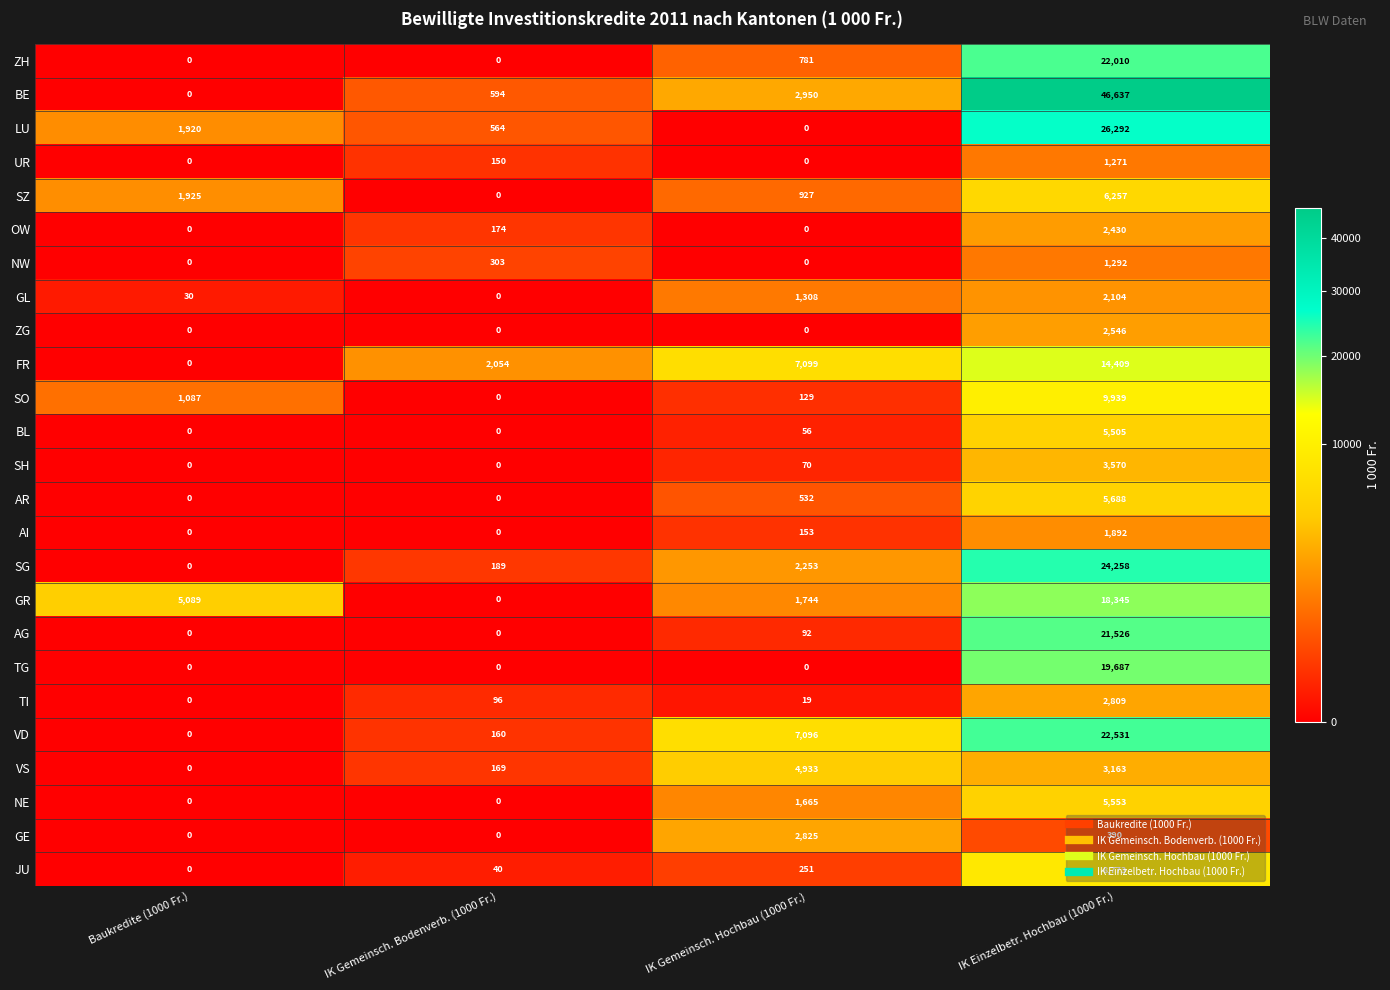

List the series in order of their peak value, lowest first.

UR, NW, AI, GL, OW, ZG, TI, GE, SH, VS, BL, NE, AR, SZ, JU, SO, FR, GR, TG, AG, ZH, VD, SG, LU, BE